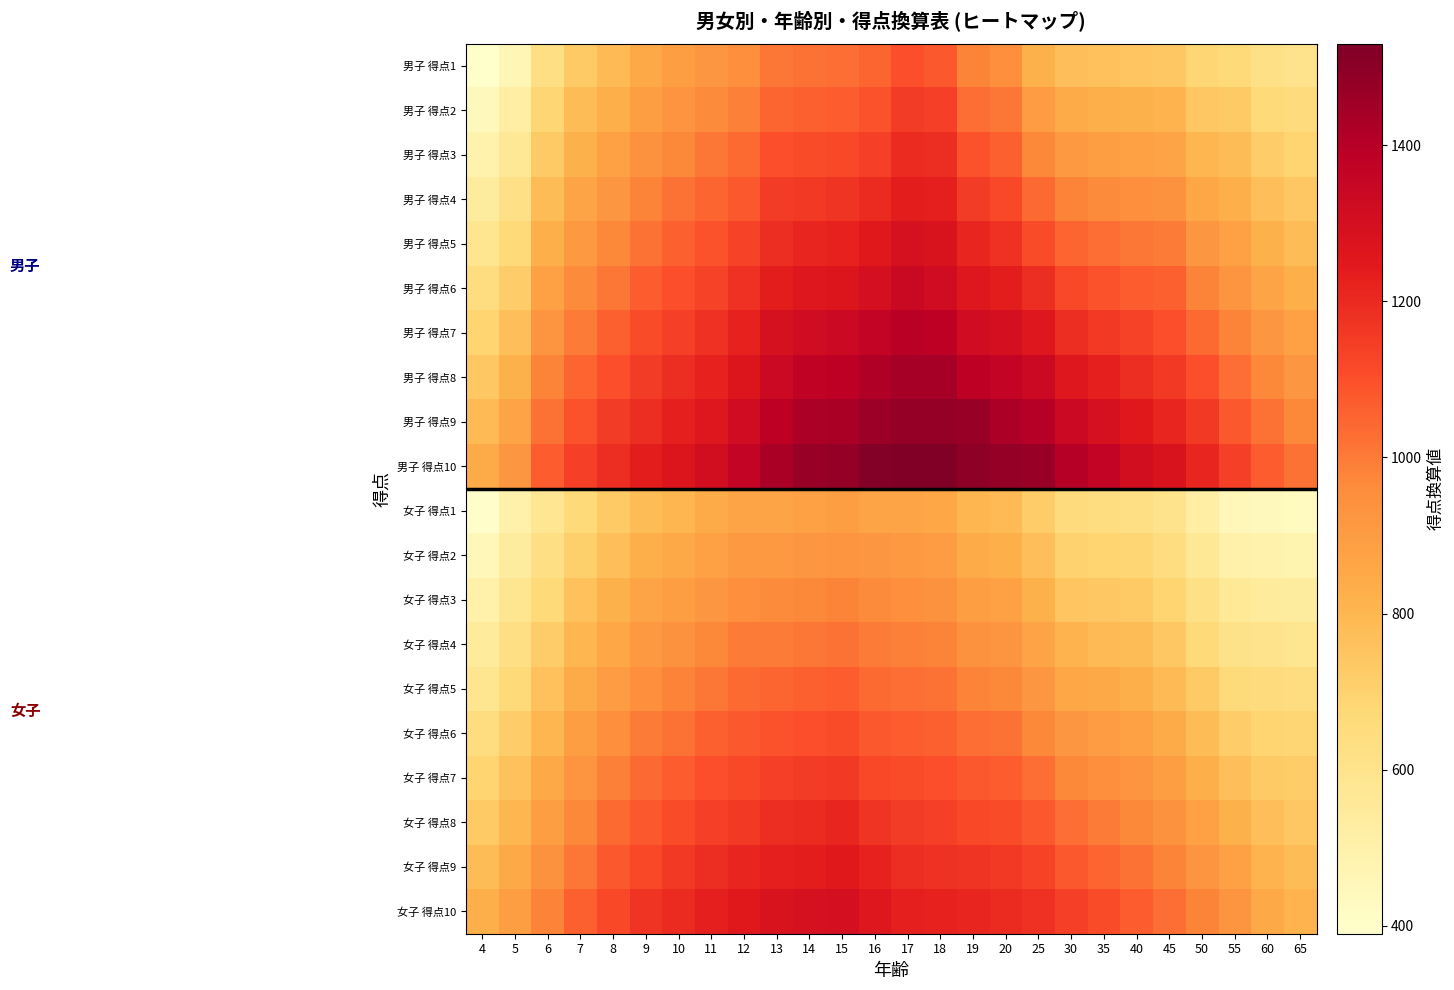

What is the spread (max minus min) of values at 65?

590